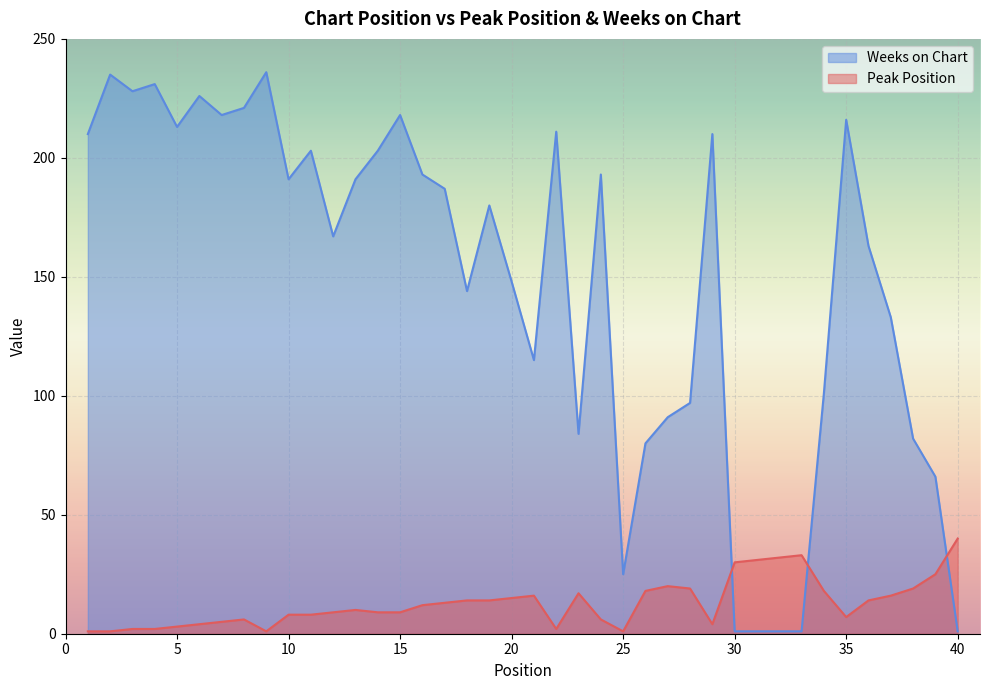

Where is Peak Position nearest to the value 20?

27